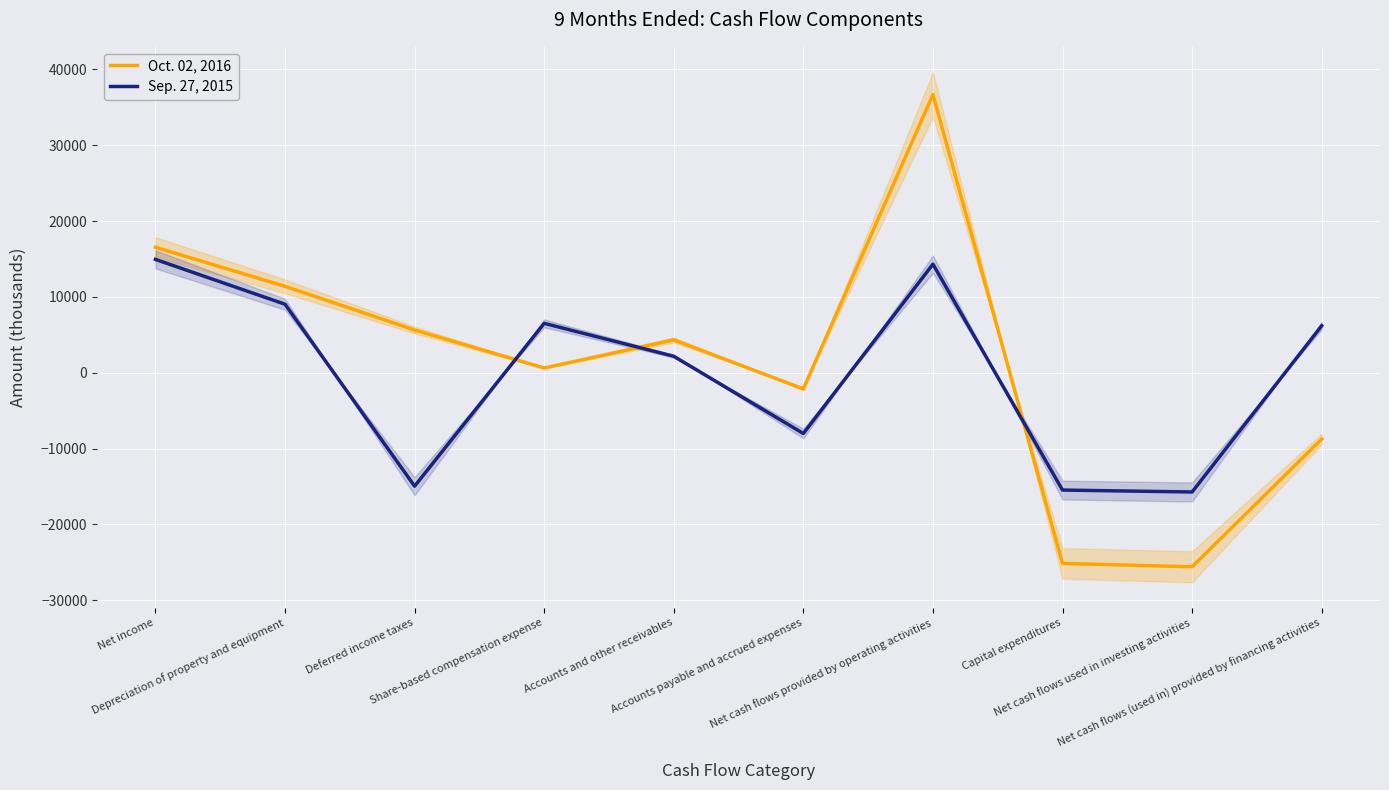

How many lines are shown in the chart?

2